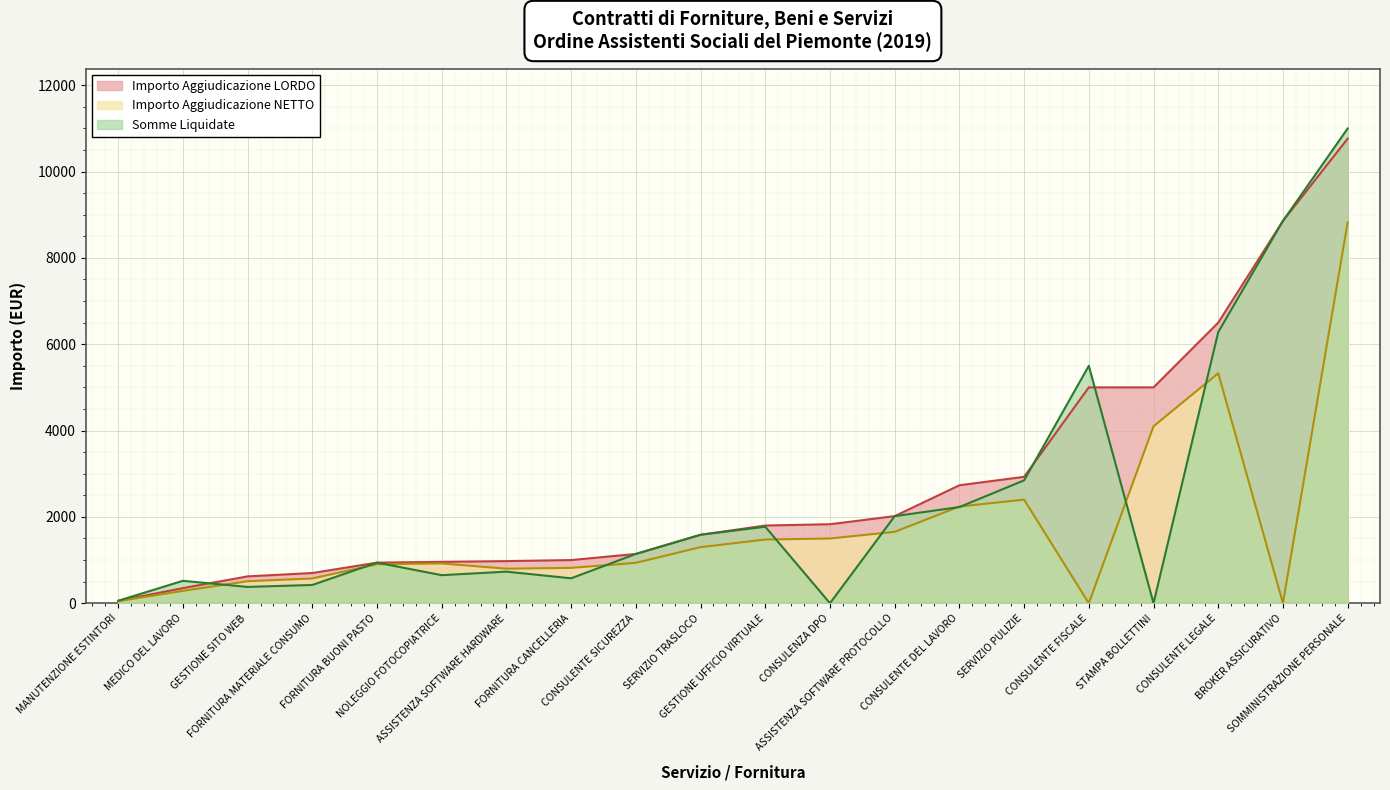

At how many categories does at least one series exceed 1708?

10